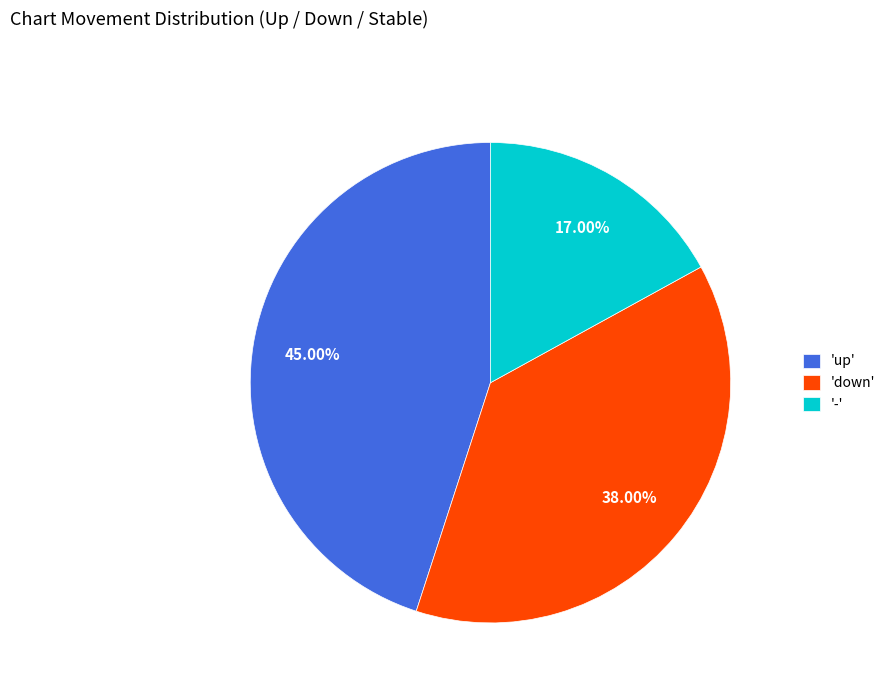

What is the largest slice in the pie chart?

'up'